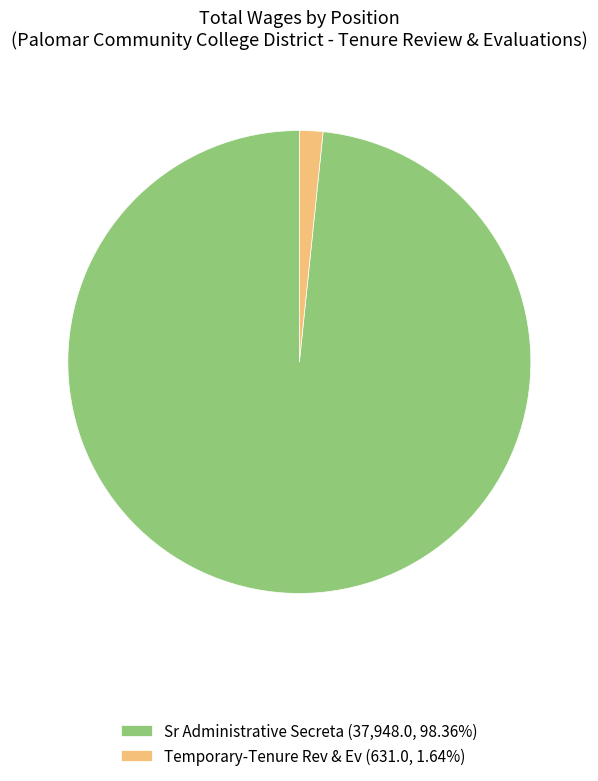

How many segments does this pie chart have?

2